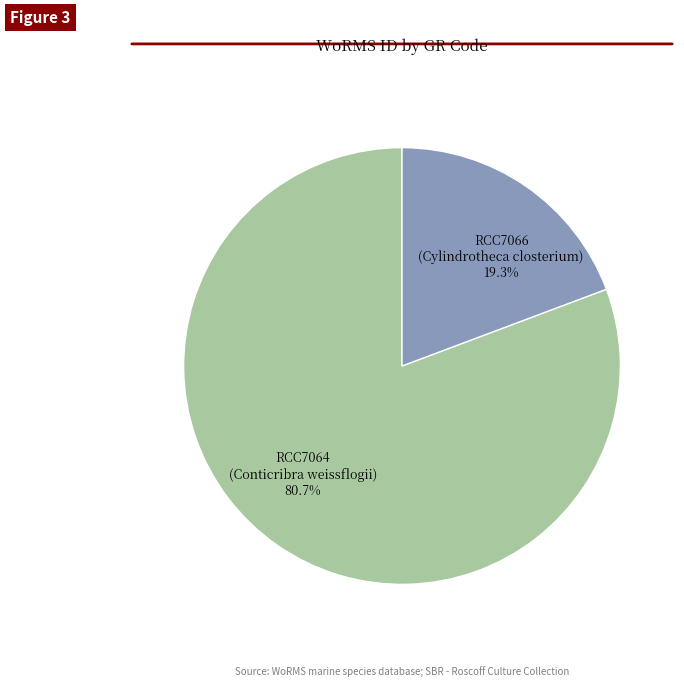

Is there any slice that represents more than half of the pie?

Yes